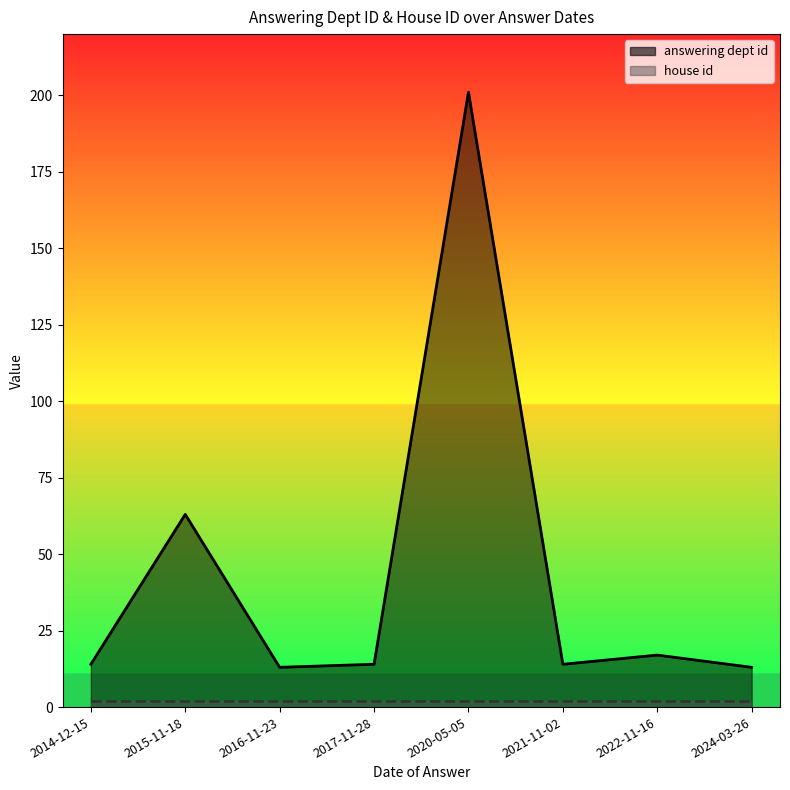

Reading right to left, extract all data points from this chart.

13	17	14	201	14	13	63	14